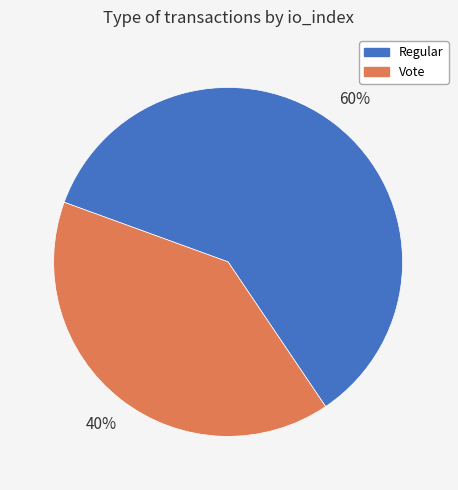

Do Regular and Vote together represent more than half of the pie?

Yes